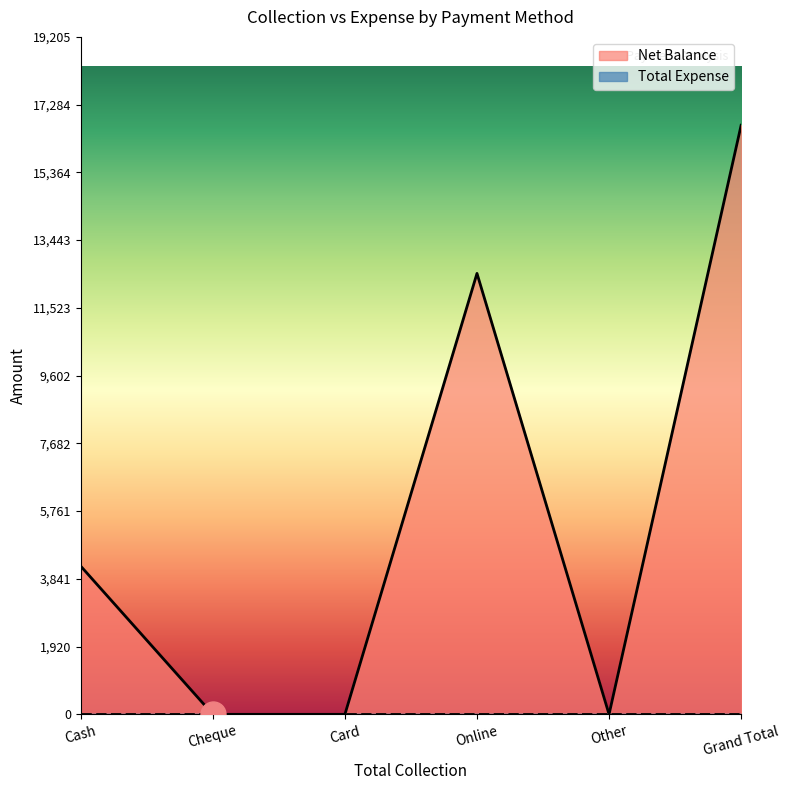

Is it true that the value at Cheque is 0?

True